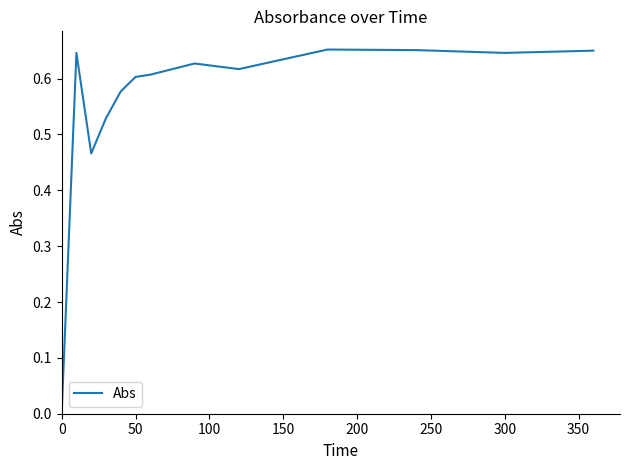

Does the chart display data point markers on the line(s)?

No